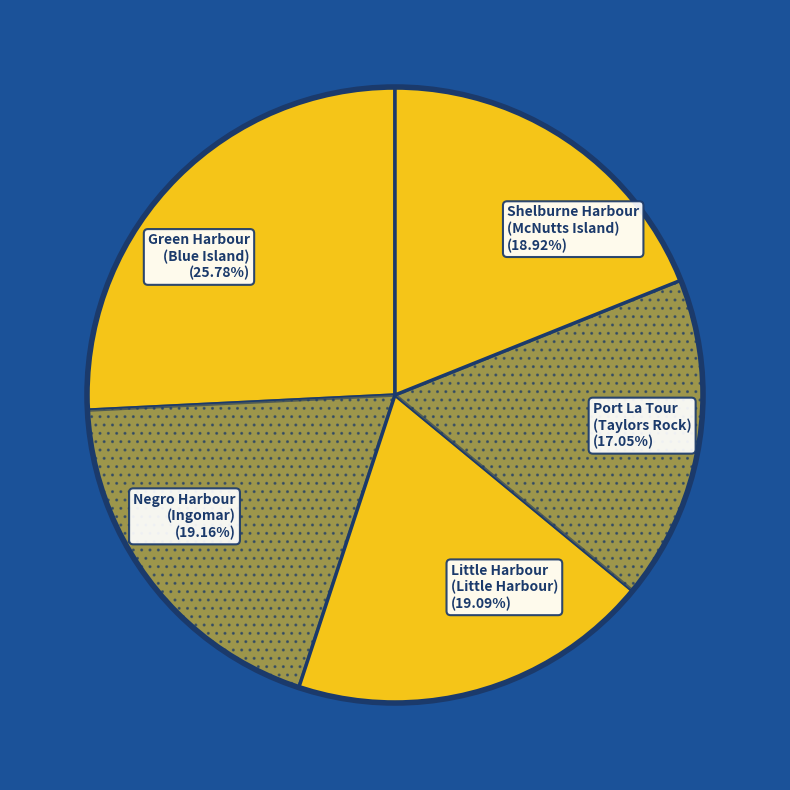

Combined, do Green Harbour (Blue Island) (25.78%) and Negro Harbour (Ingomar) (19.16%) account for over 50%?

No